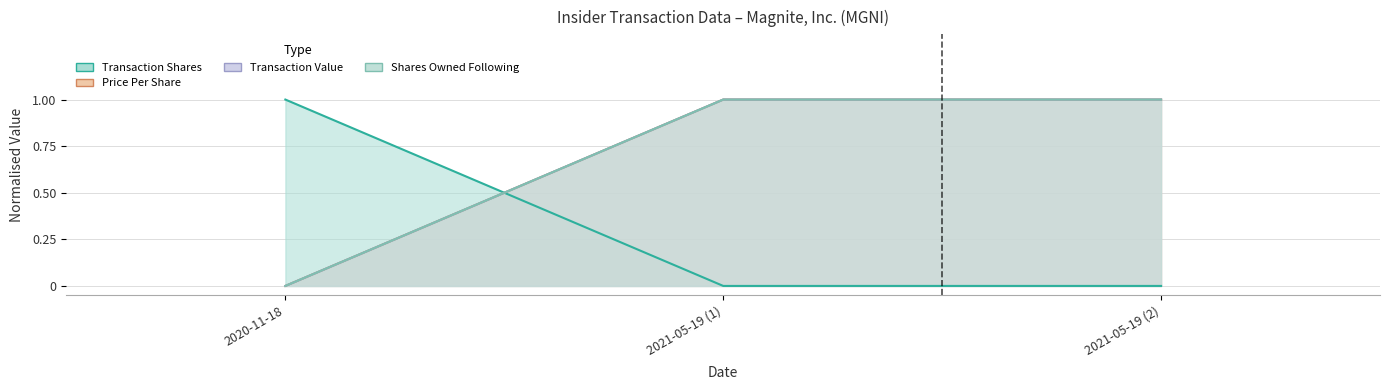

Rank the series at 2021-05-19 (1) from lowest to highest value.

transactionShares, transactionPricePerShare, transactionValue, sharesOwnedFollowingTransaction